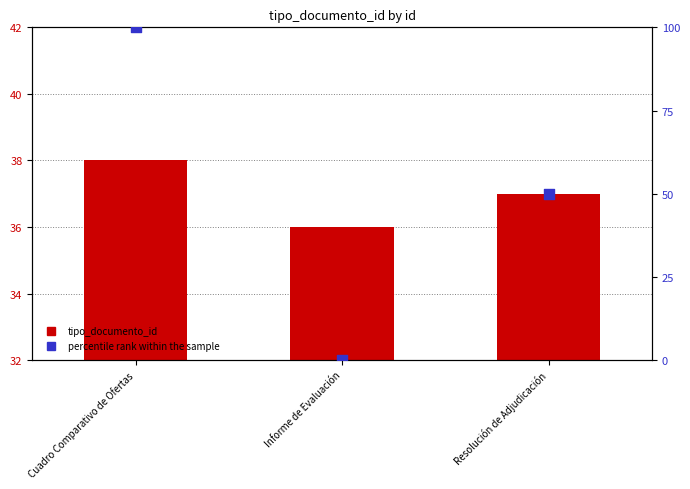

At which category is the sum across all series the highest?

Cuadro Comparativo de Ofertas